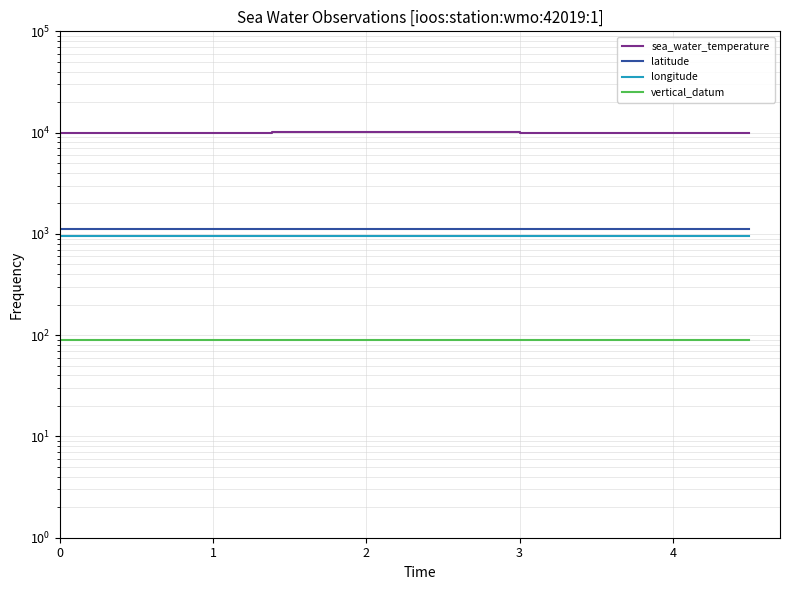

True or false: longitude and sea_water_temperature intersect in this chart.

False